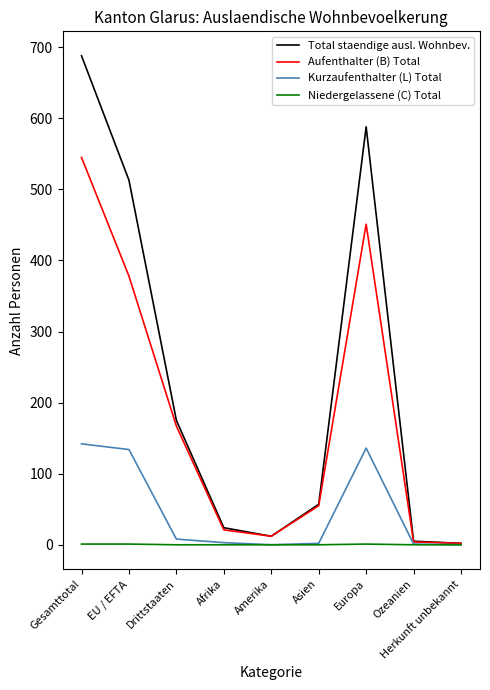

Is this an area chart (filled region under the line)?

No